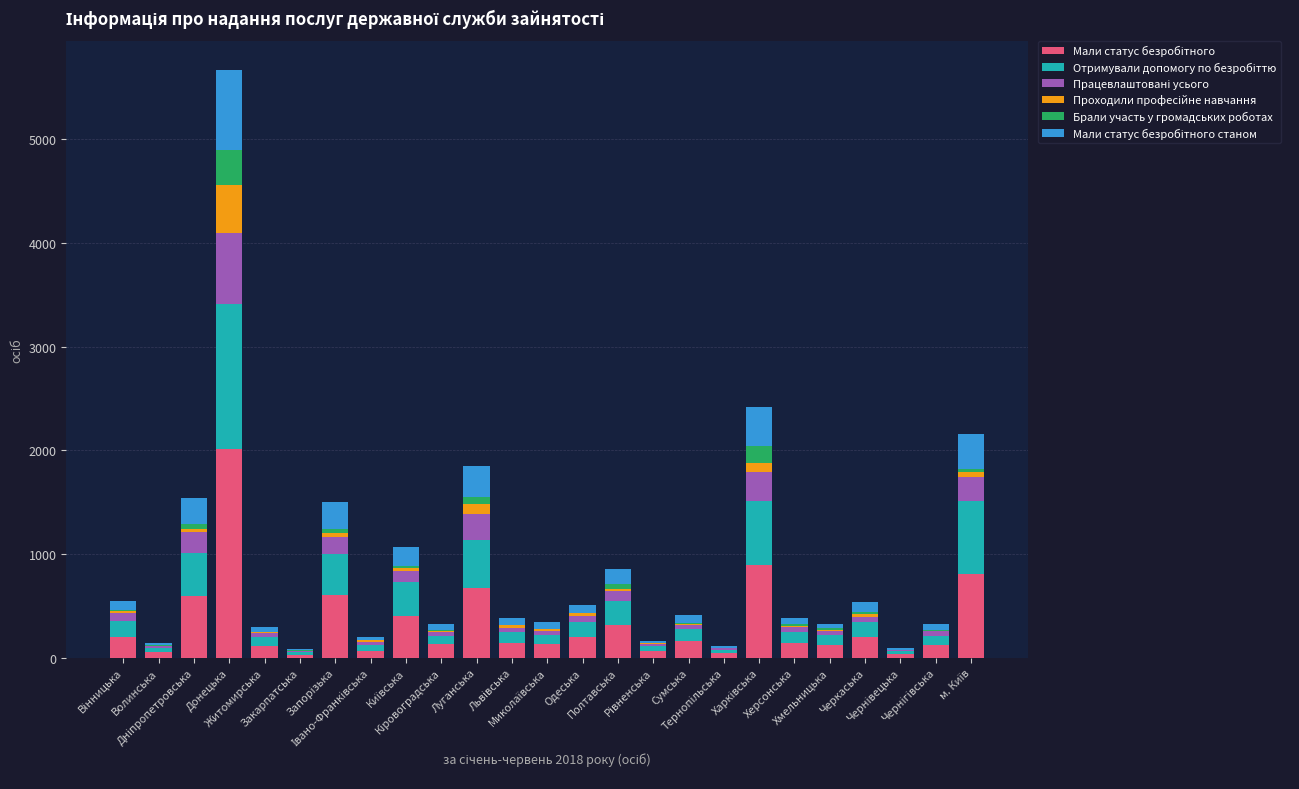

Count the number of data series in this chart.

6